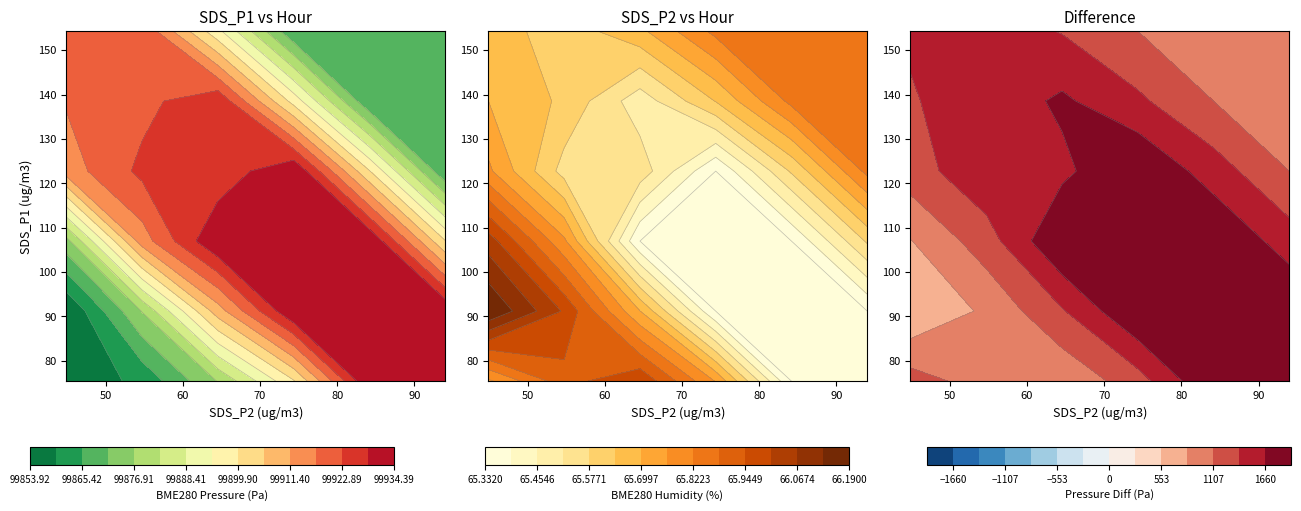

Which series has the largest total across all categories?

BME280_pressure